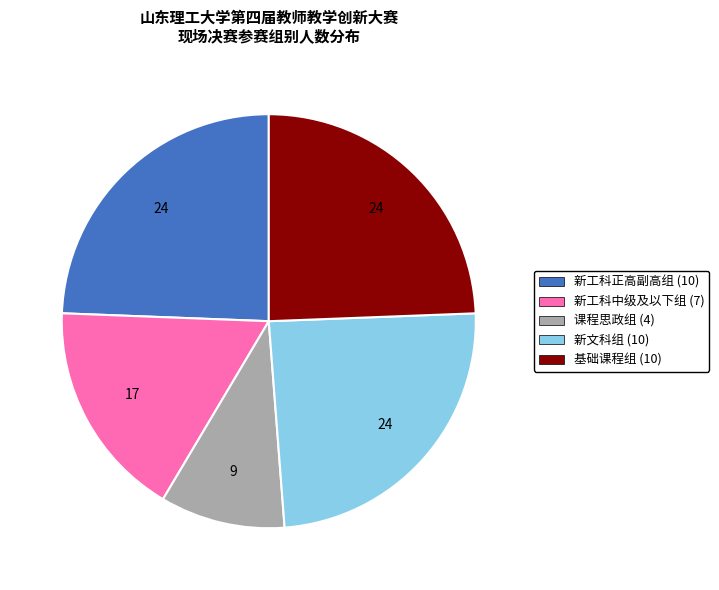

Is there any slice that represents more than half of the pie?

No